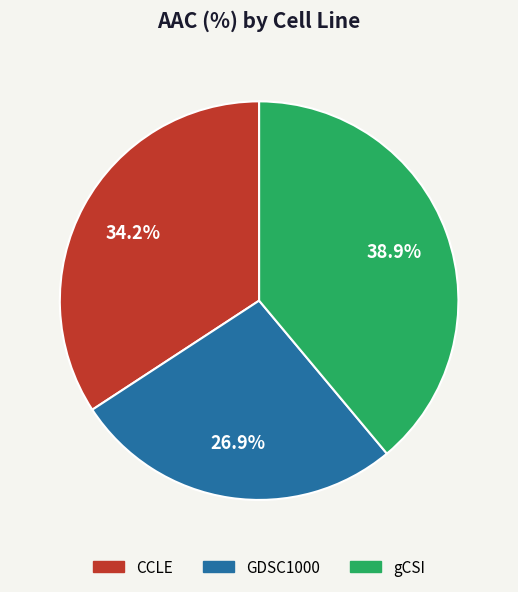

The CCLE slice represents 34% of the pie. True or false?

True